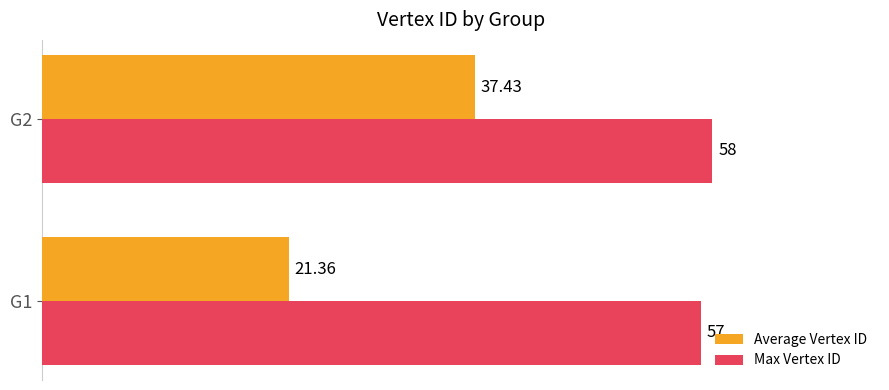

Rank the series by their average value, from highest to lowest.

Max Vertex ID, Average Vertex ID